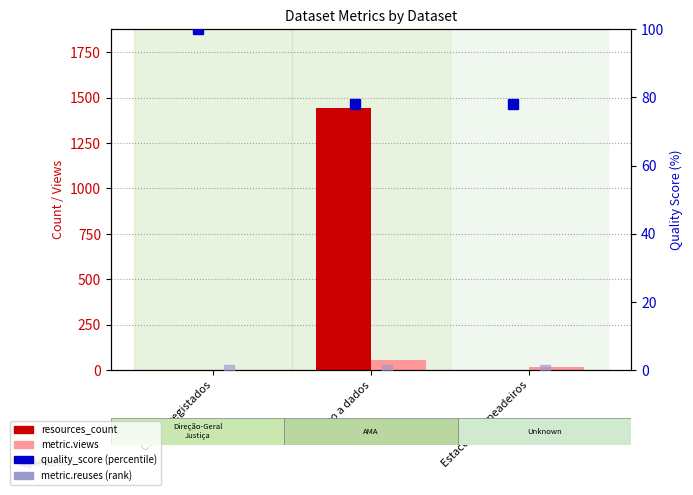

Which series has the widest spread of values?

resources_count